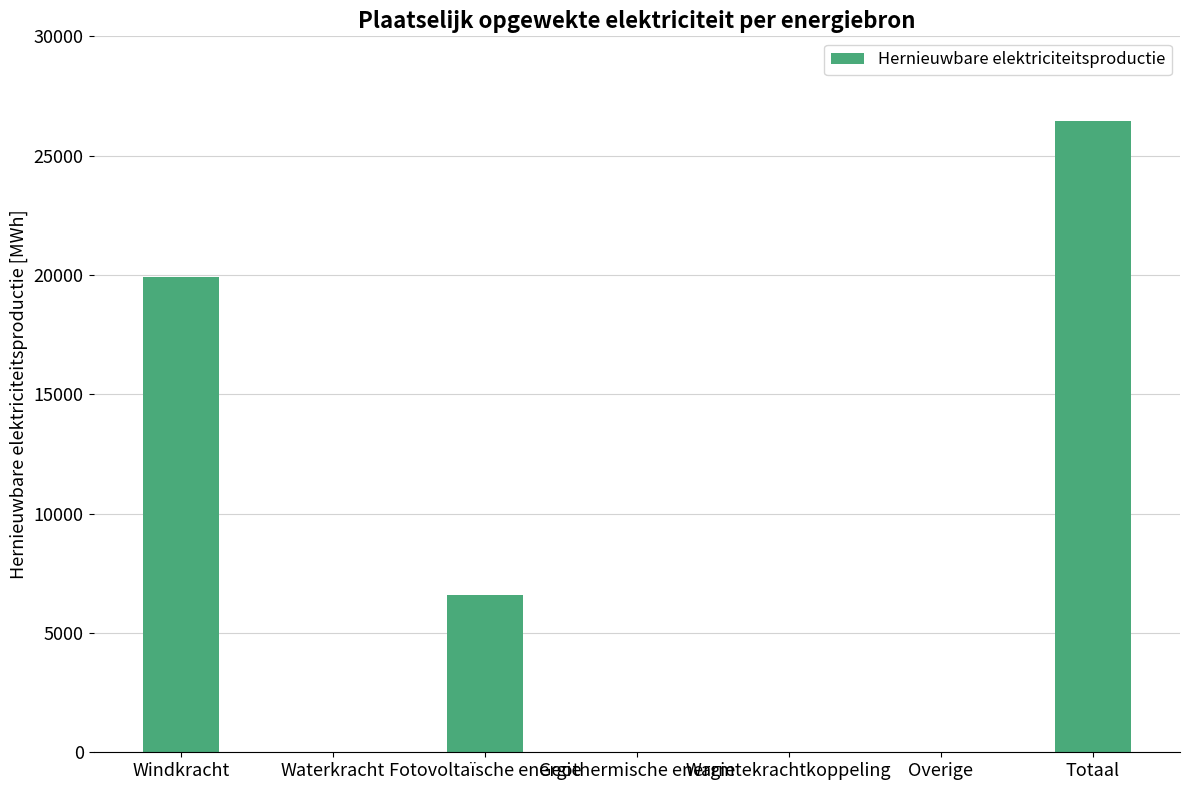

What is the sum of all values?

52941.7